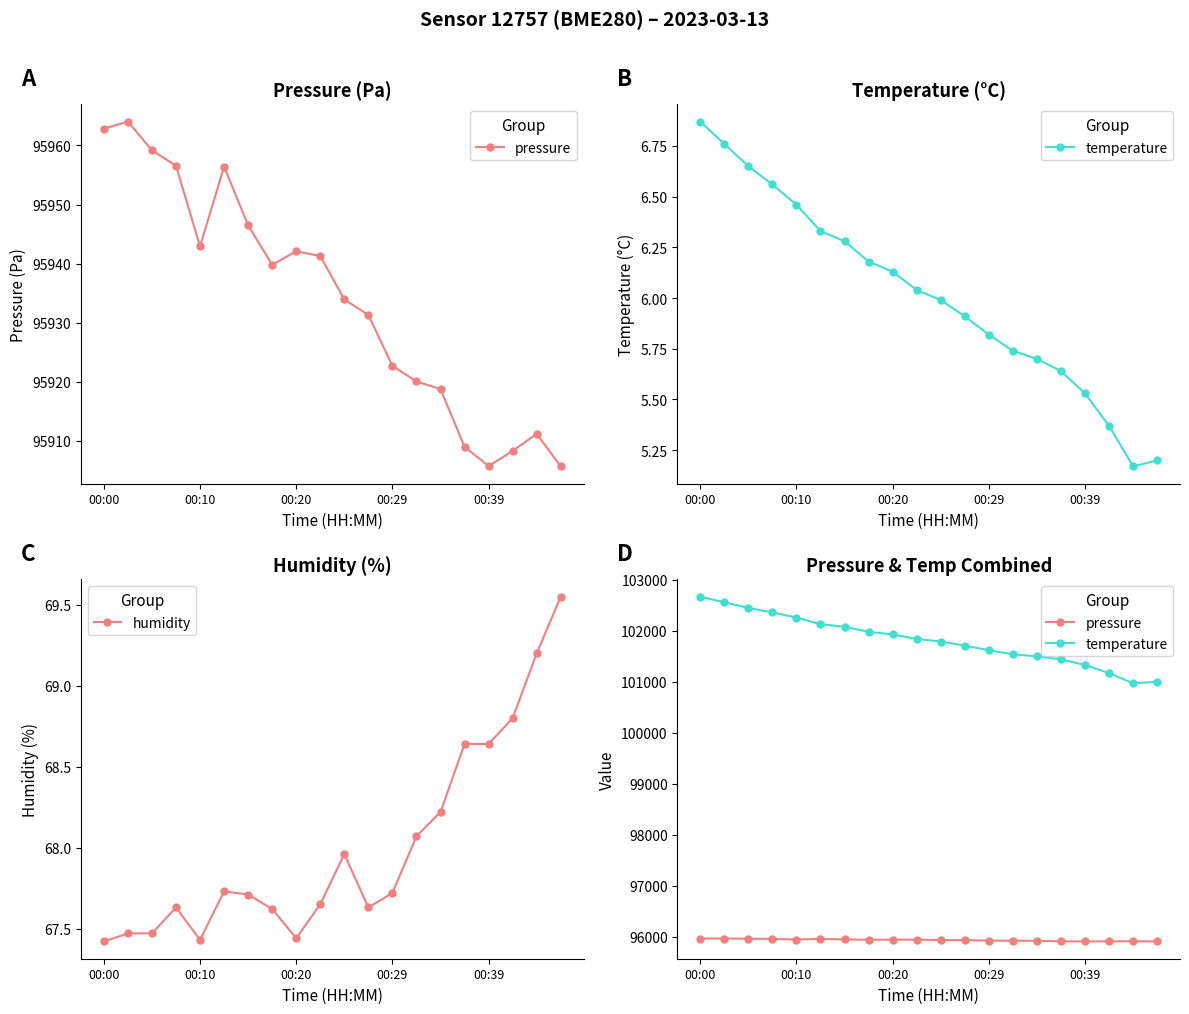

Which category has the highest value in the temperature series?

00:00